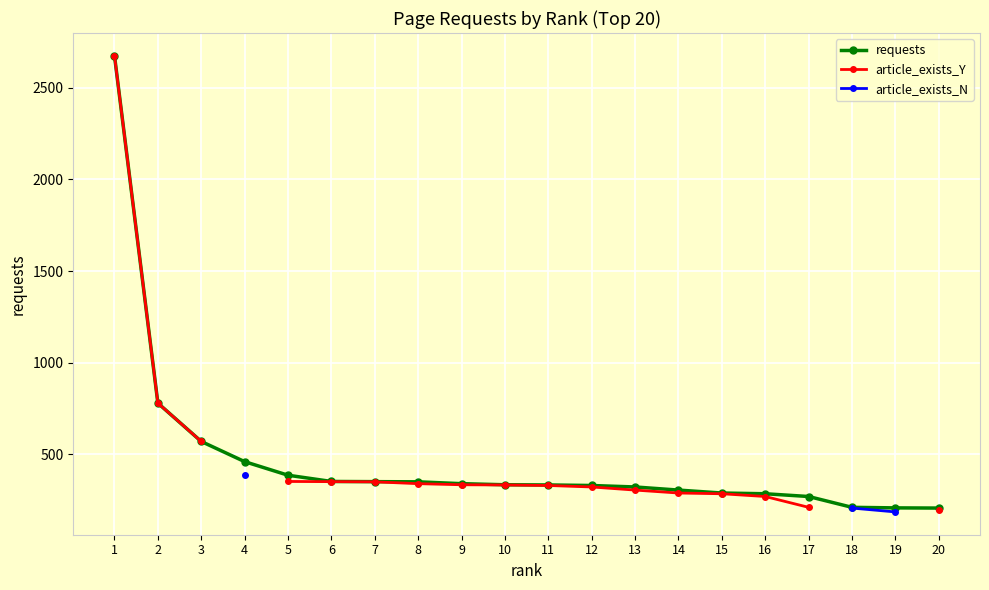

True or false: requests and article_exists_Y cross at least once.

False